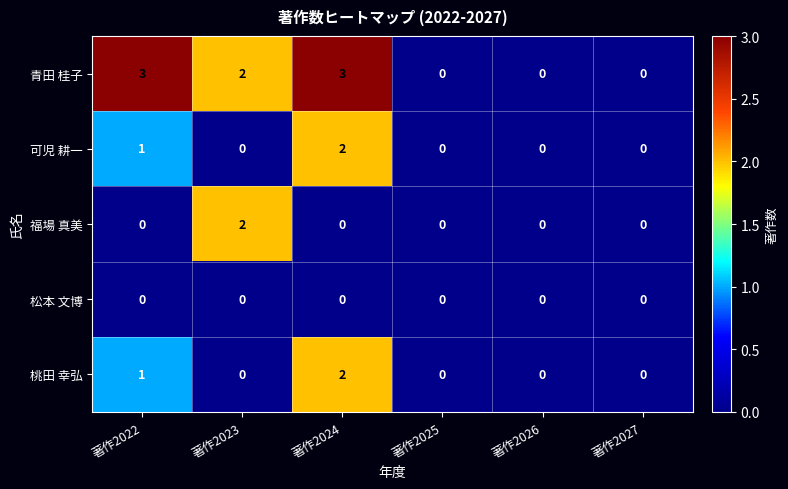

Between 著作2022 and 著作2027, which series saw the biggest shift?

青田 桂子